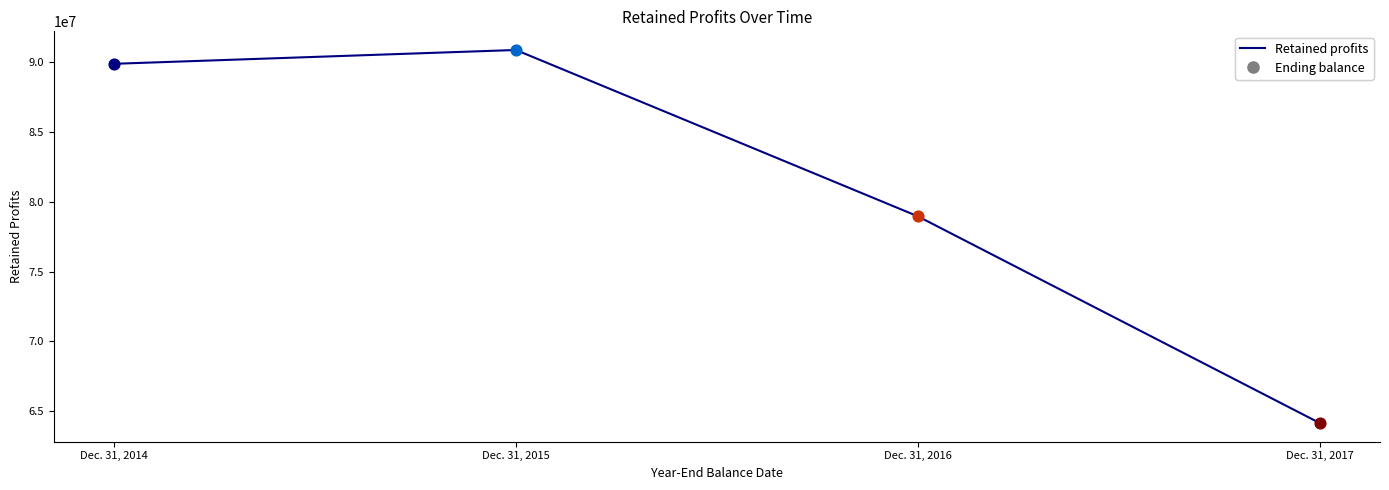

What is the change in value from Dec. 31, 2015 to Dec. 31, 2016?

-11918066